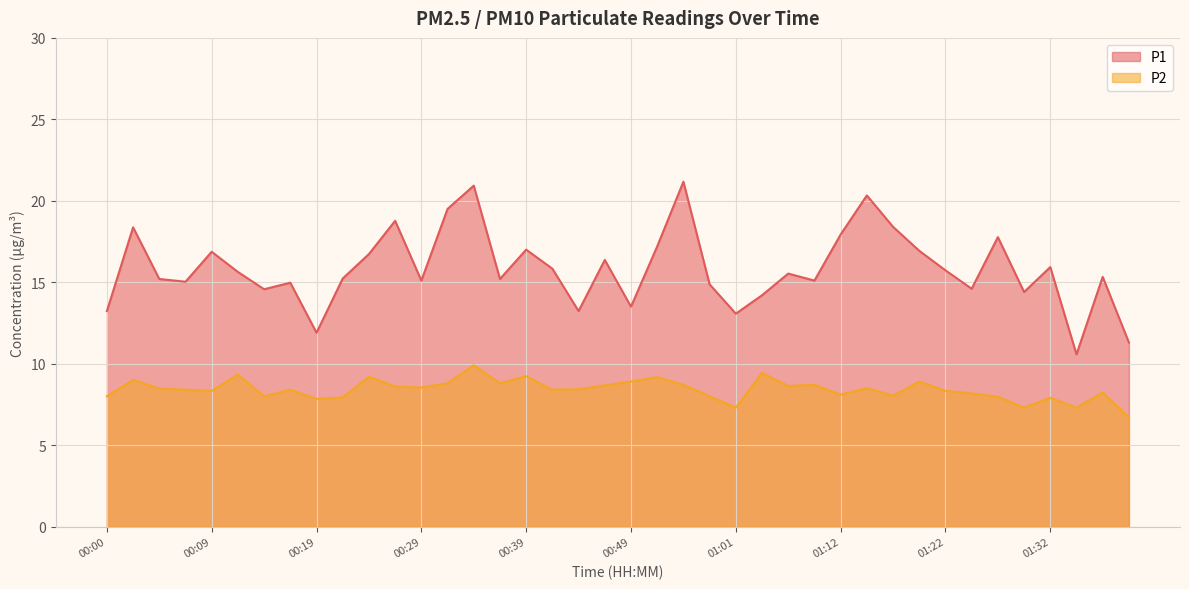

Between 00:17 and 01:38, which series saw the biggest shift?

P1